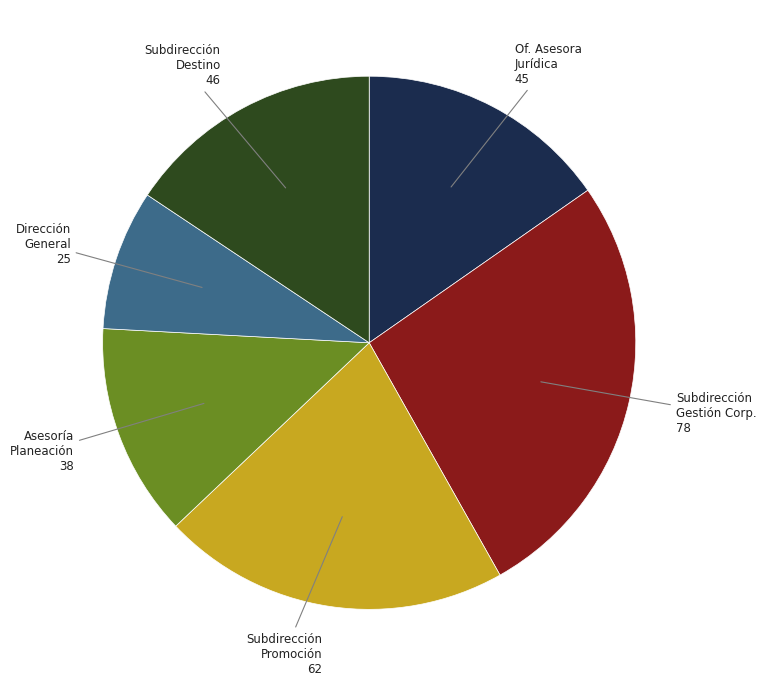

Is there any slice that represents more than half of the pie?

No